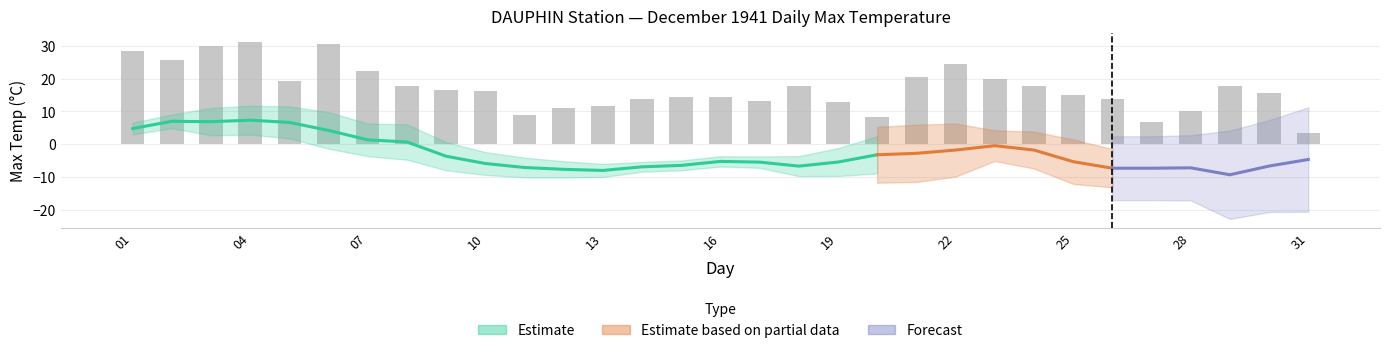

List the labels in order of value, largest first.

04, 06, 03, 01, 02, 22, 07, 21, 23, 05, 08, 18, 24, 29, 09, 10, 30, 25, 15, 16, 14, 26, 17, 19, 13, 12, 28, 11, 20, 27, 31